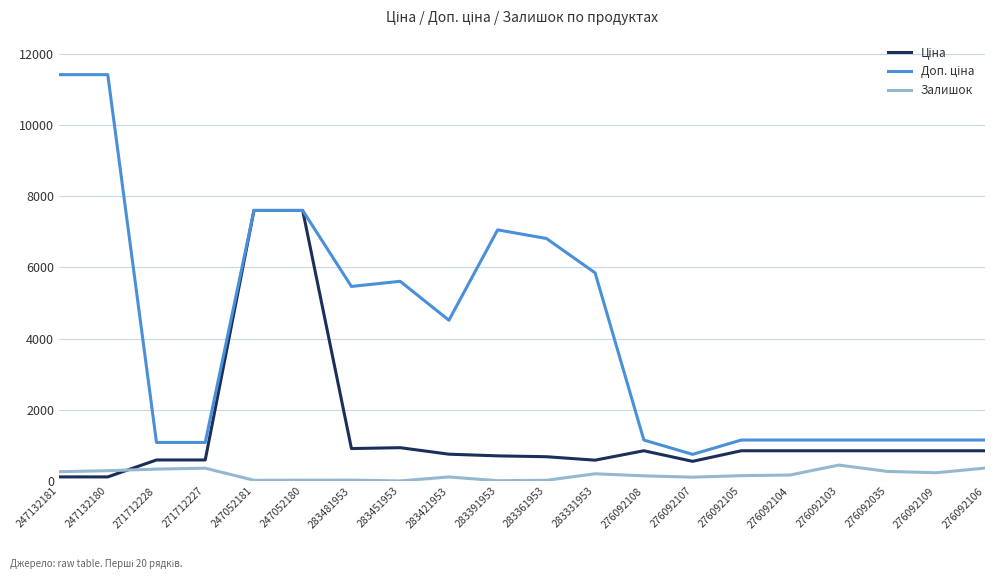

What is the difference between the highest and lowest values at 276092103?

703.7